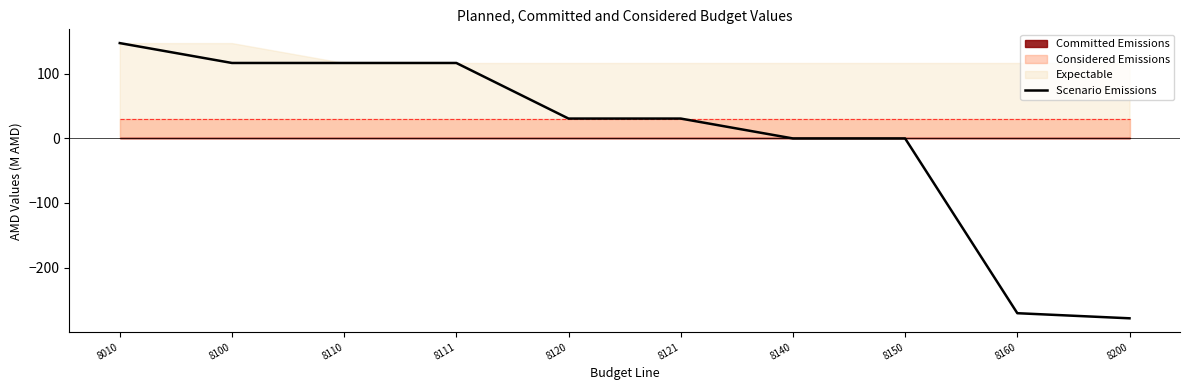

What is the value of the 5th point from the left?

30.8